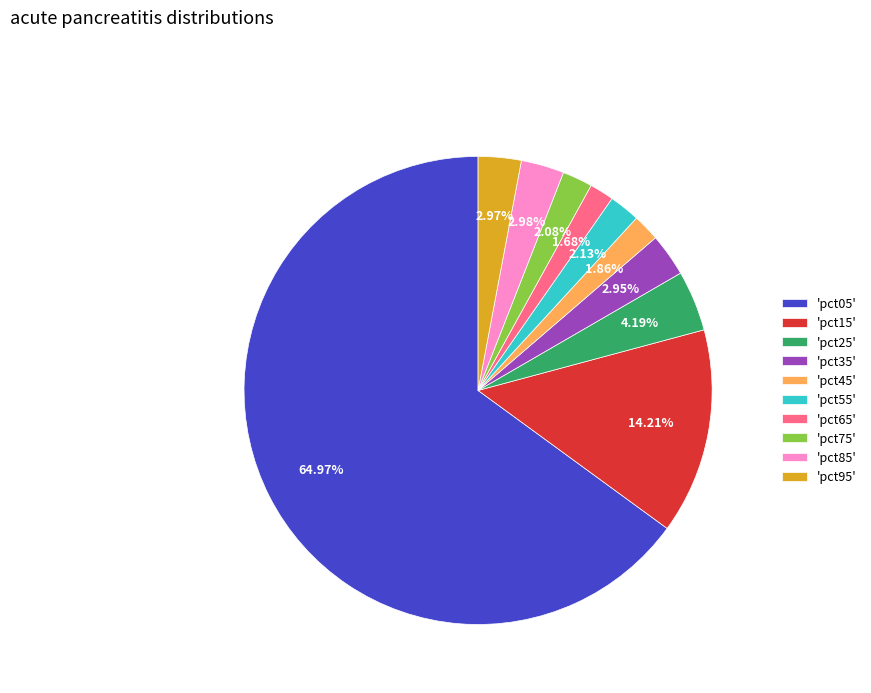

Count the number of slices in the pie.

10